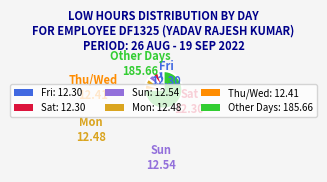

The Sun: 12.54 slice represents 5% of the pie. True or false?

True